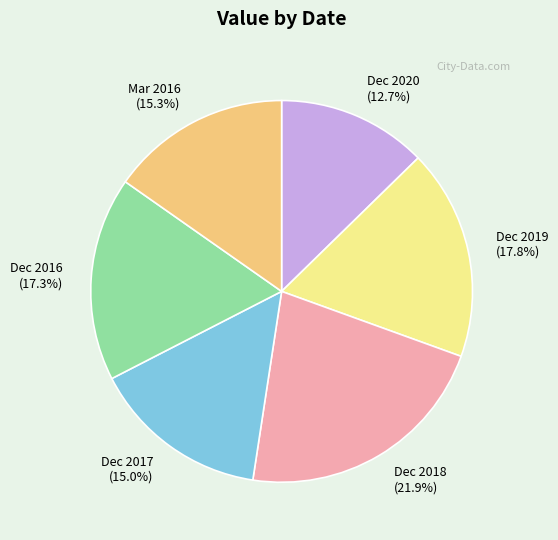

The Dec 2016 slice represents 17% of the pie. True or false?

True